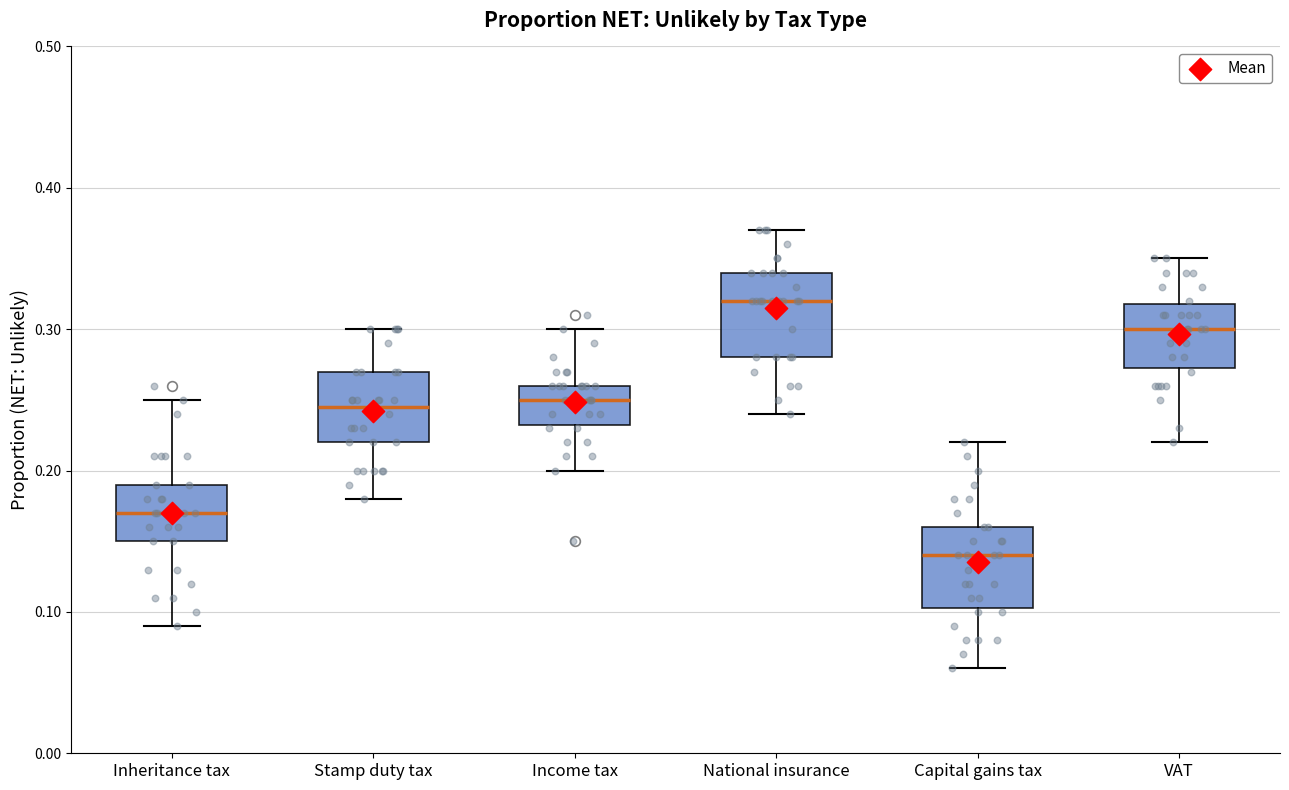

Reading left to right, transcribe this box plot: for each box, give where its median line is, the range the box spans, and where its two whiskers end, as read against the y-axis. The values are not printed on the chart, so give them approximately, as read against the axis.

Inheritance tax: median 0.17, box 0.15 to 0.19, whiskers 0.09 to 0.25
Stamp duty tax: median 0.25, box 0.22 to 0.27, whiskers 0.18 to 0.30
Income tax: median 0.25, box 0.23 to 0.26, whiskers 0.20 to 0.30
National insurance: median 0.32, box 0.28 to 0.34, whiskers 0.24 to 0.37
Capital gains tax: median 0.14, box 0.10 to 0.16, whiskers 0.06 to 0.22
VAT: median 0.30, box 0.27 to 0.32, whiskers 0.22 to 0.35